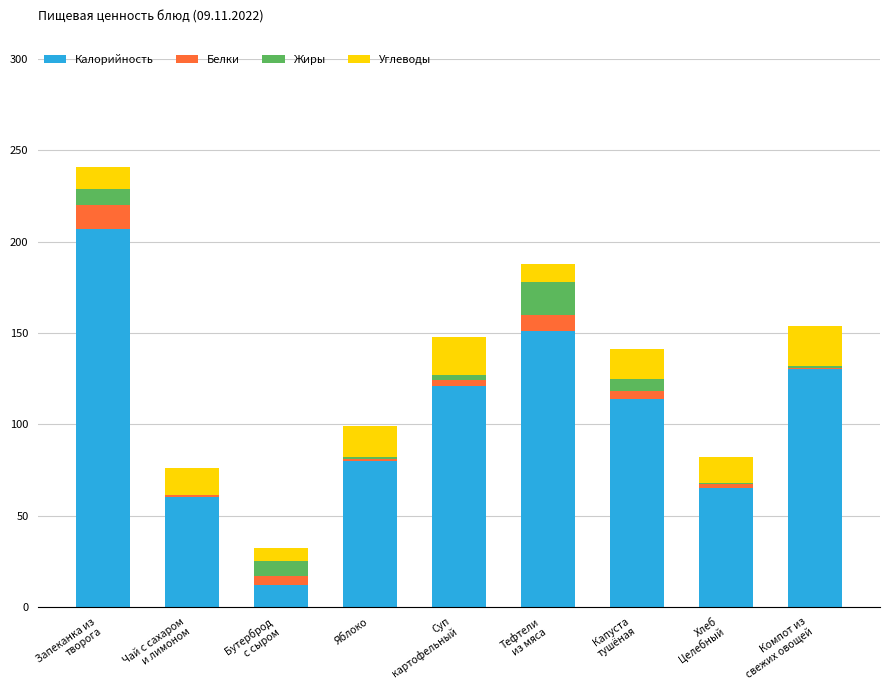

What is the sum of all Калорийность values?

940